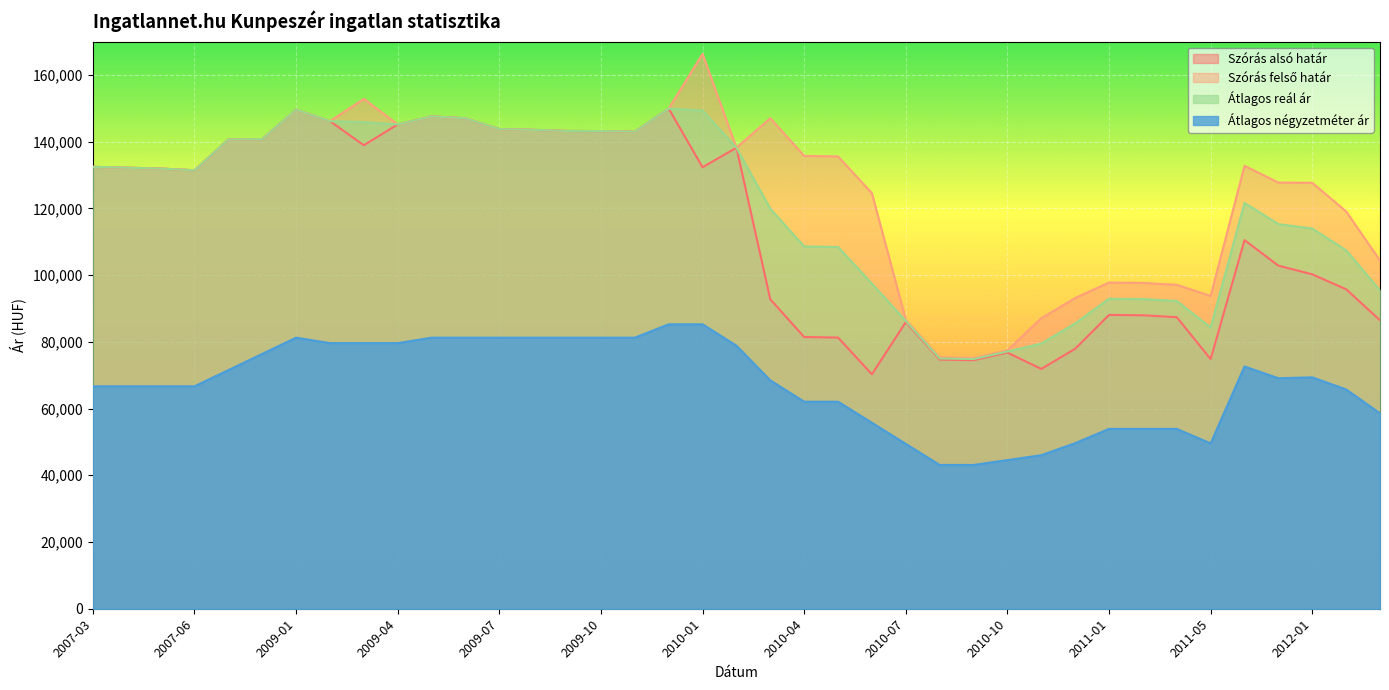

What is the maximum value for Átlagos reál ár?

149919